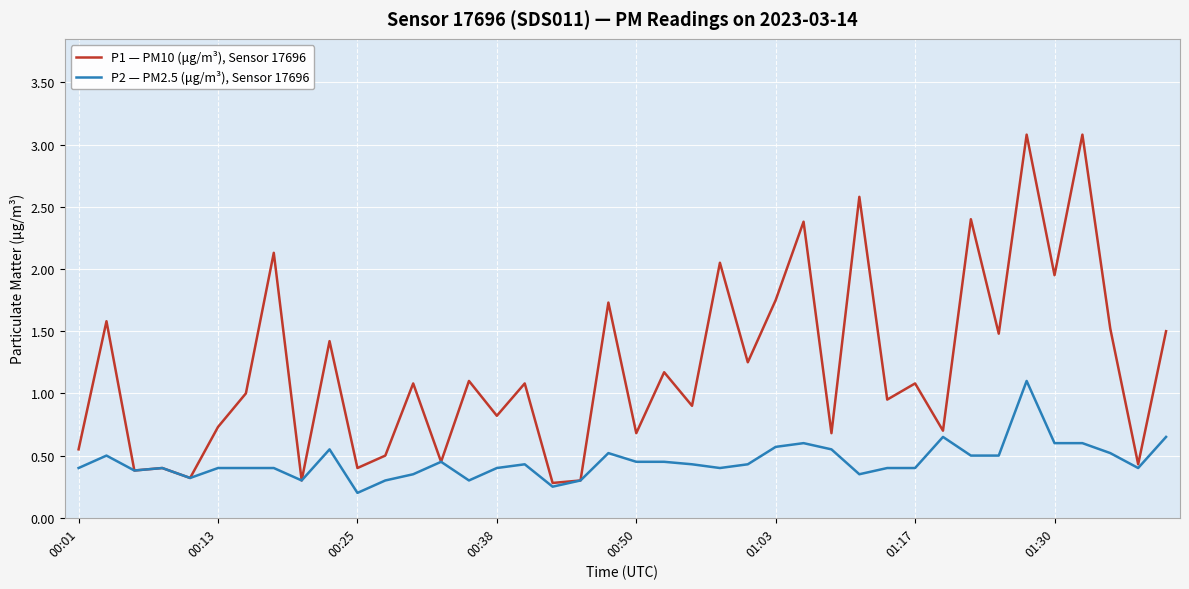

List the series in order of their overall mean, lowest first.

P2 — PM2.5 (μg/m³), Sensor 17696, P1 — PM10 (μg/m³), Sensor 17696